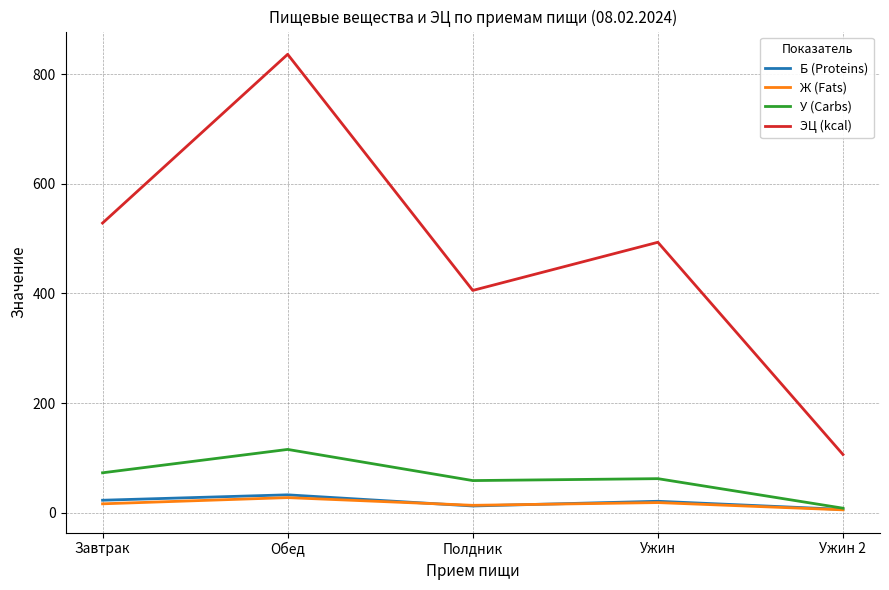

The Б (Proteins) series shows 32.4 at Обед. True or false?

True